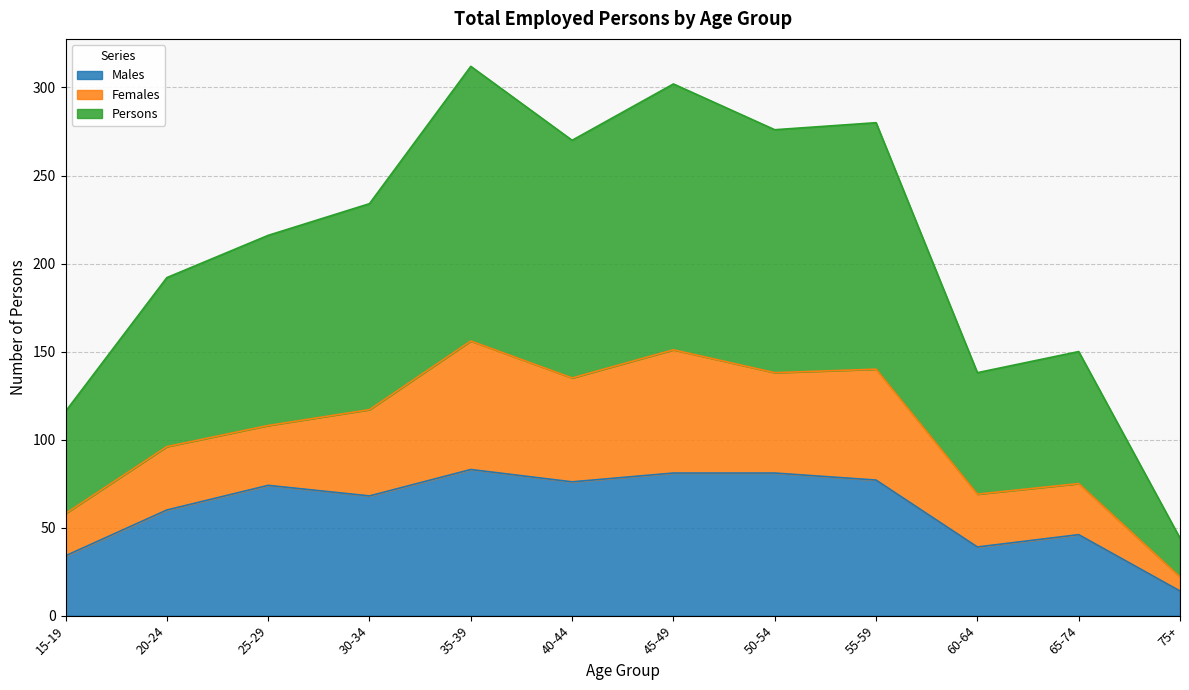

The Males series shows 81 at 45-49. True or false?

True